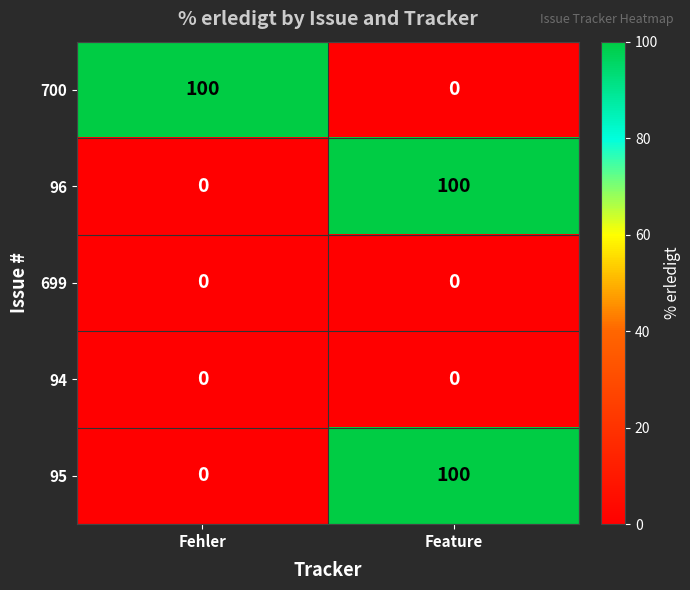

Reading left to right, list all the values displayed in this chart.

700: 100	0
96: 0	100
699: 0	0
94: 0	0
95: 0	100